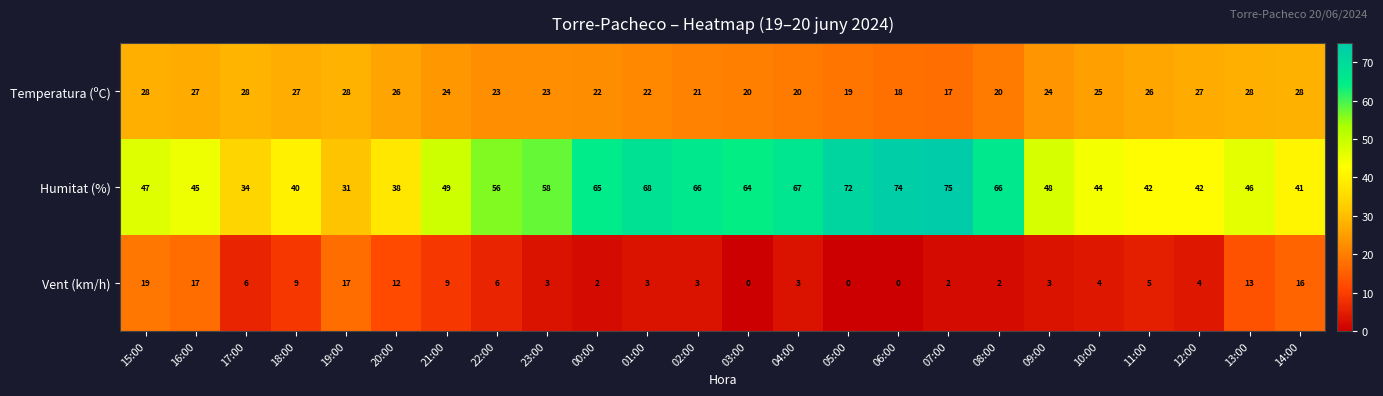

Between 15:00 and 20:00, which series saw the biggest shift?

Humitat (%)